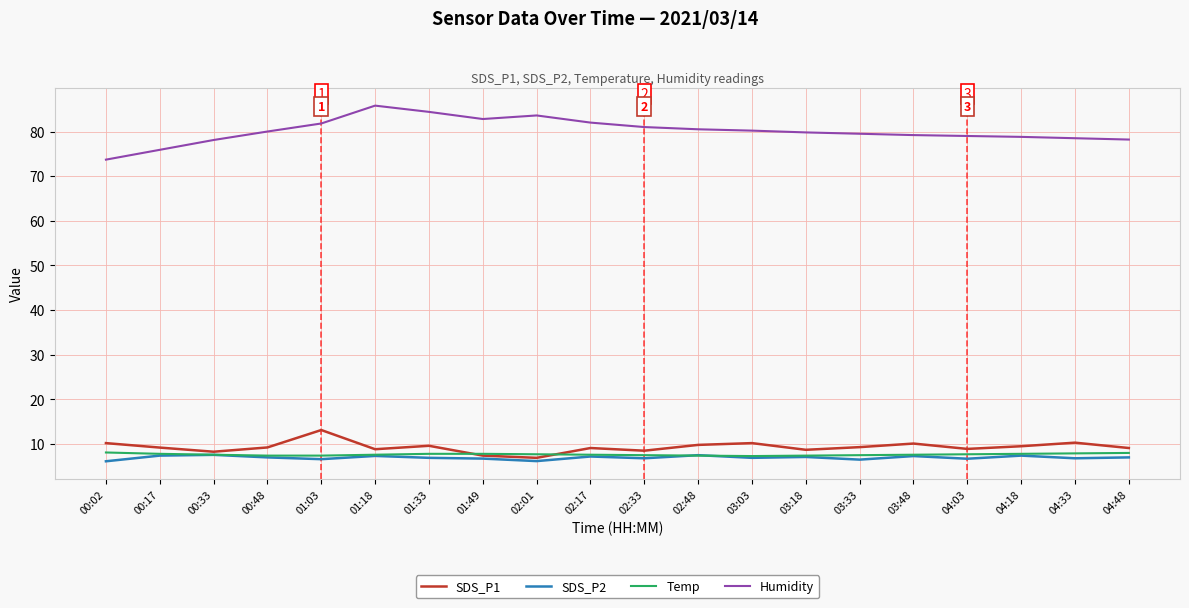

Which series has the widest spread of values?

Humidity